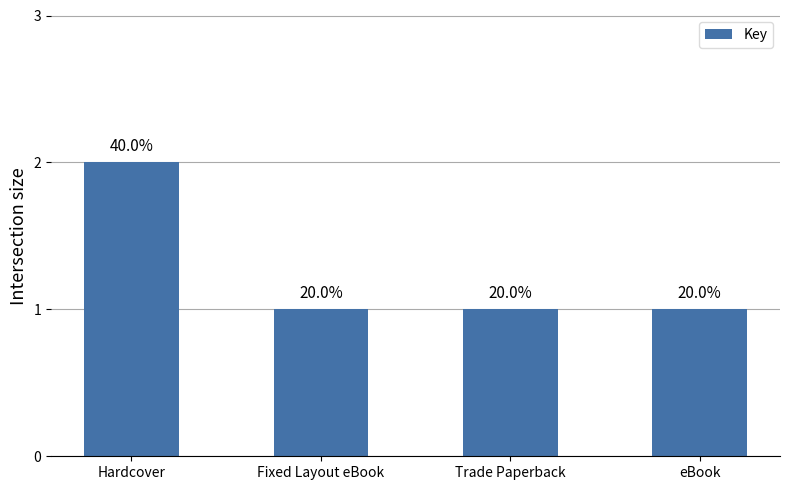

Which has a higher value, Hardcover or Fixed Layout eBook?

Hardcover